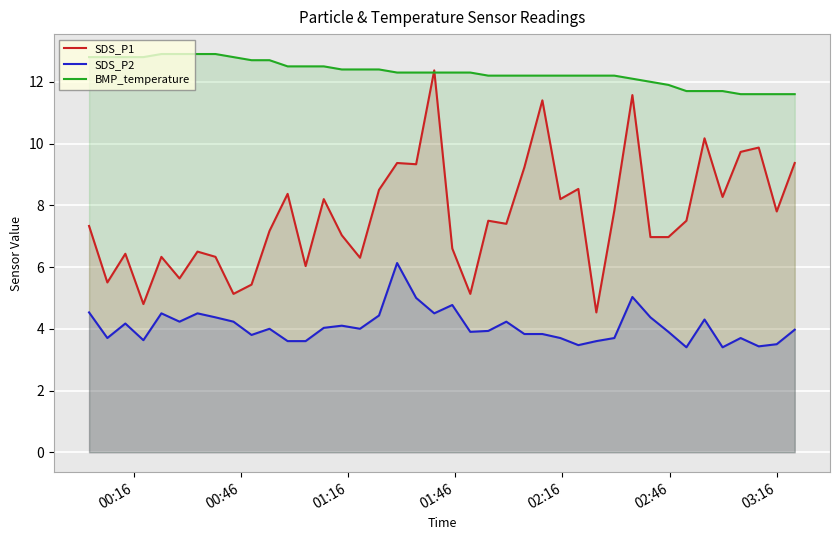

What is the minimum value for SDS_P1?

4.5